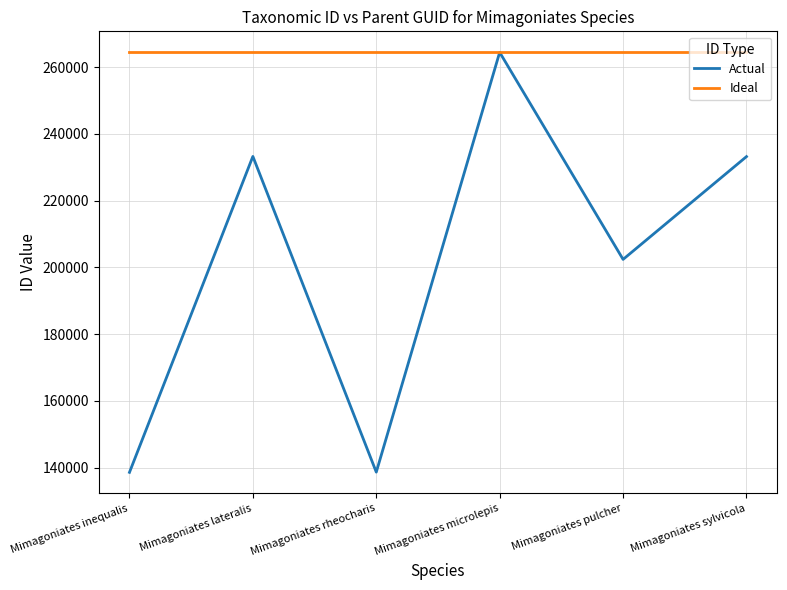

What is the difference between the second highest and second lowest values in the Actual series?

94597